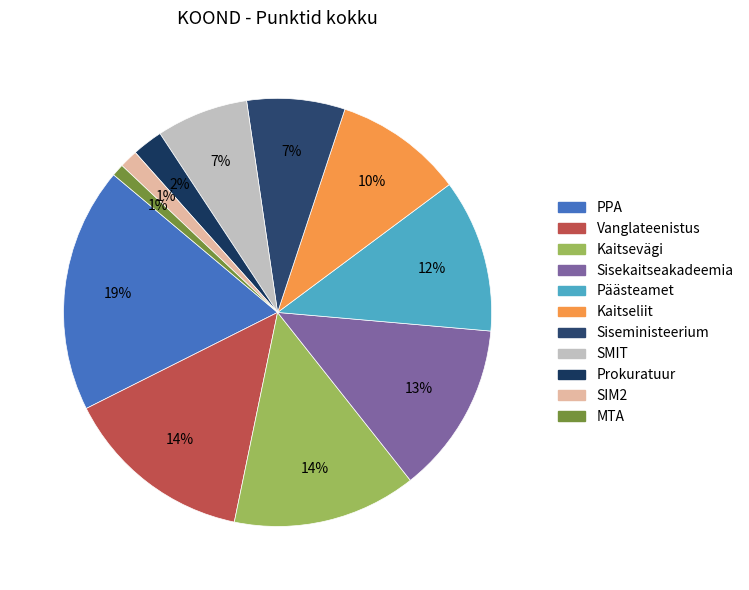

How many segments does this pie chart have?

11